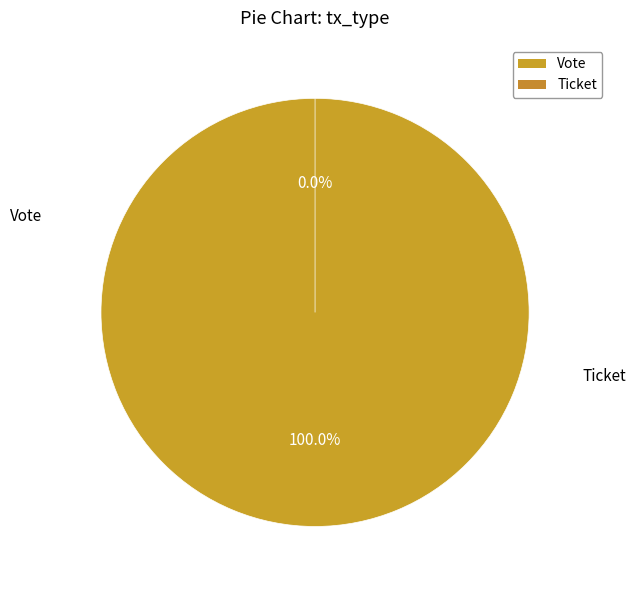

Count the number of slices in the pie.

2